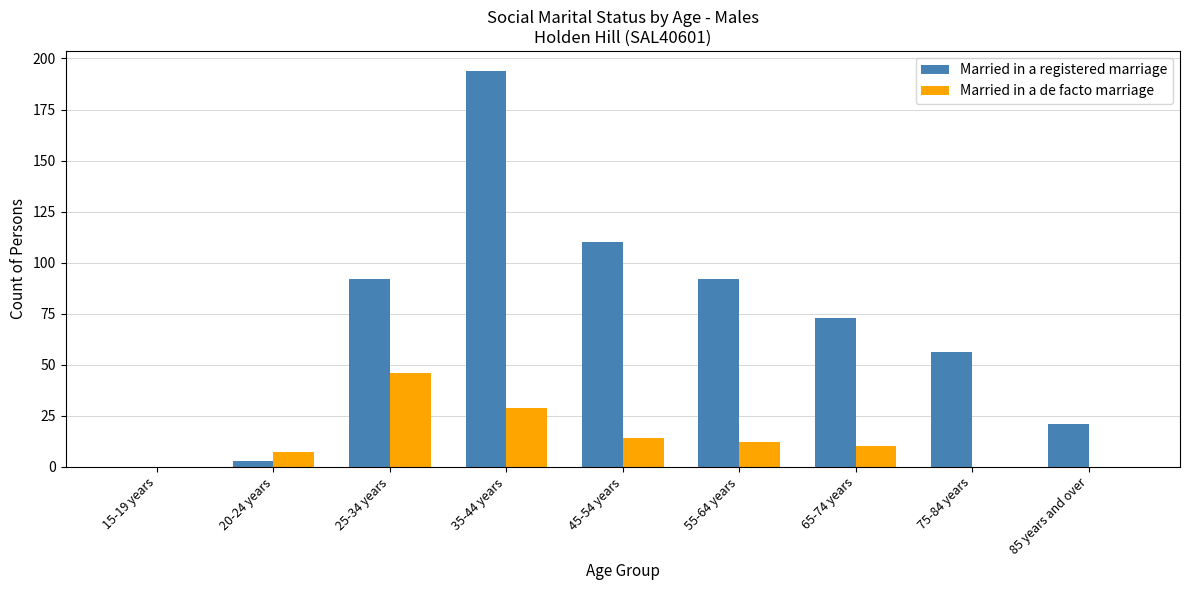

Is the value of Married in a de facto marriage at 35-44 years greater than the value of Married in a registered marriage at 75-84 years?

No